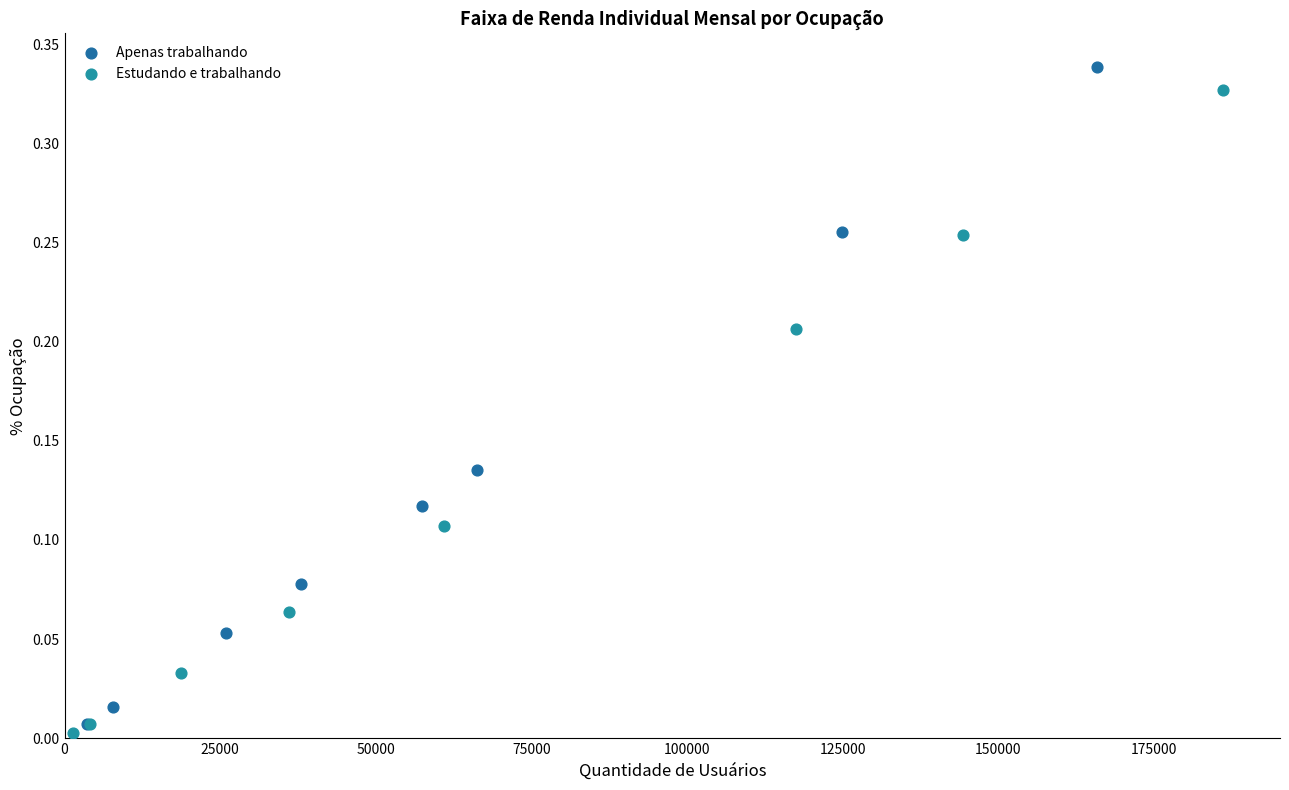

Which series reaches the minimum Y coordinate?

Estudando e trabalhando